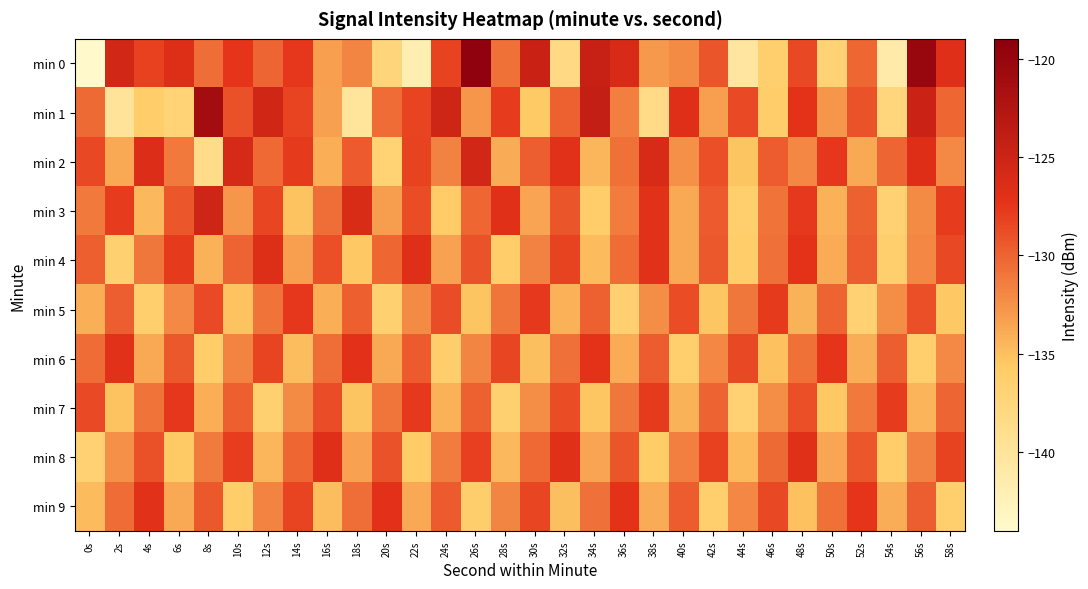

At 38s, list the series in order from smallest to largest.

min 1, min 8, min 9, min 0, min 5, min 6, min 7, min 3, min 4, min 2